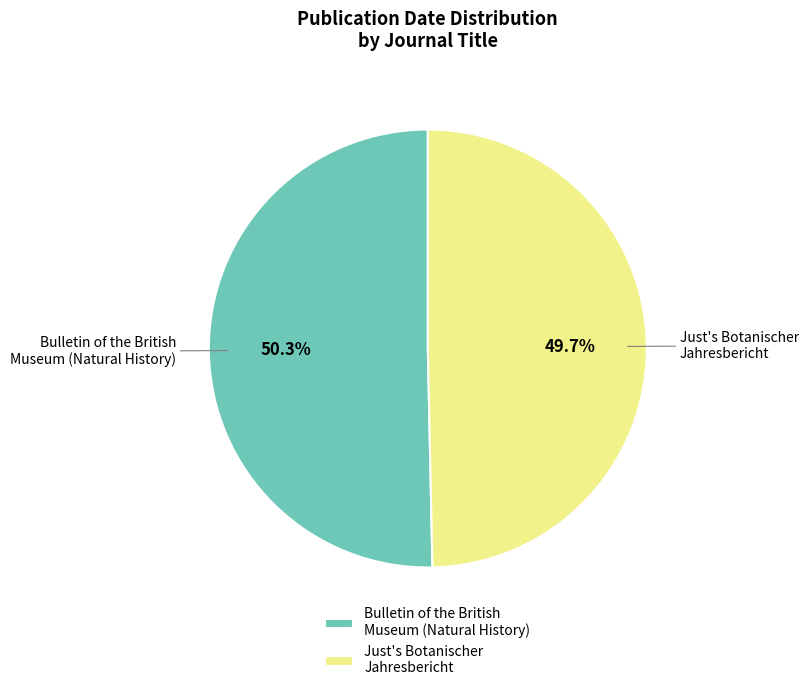

To the nearest percent, what percentage of the pie is Just's Botanischer Jahresbericht?

50%